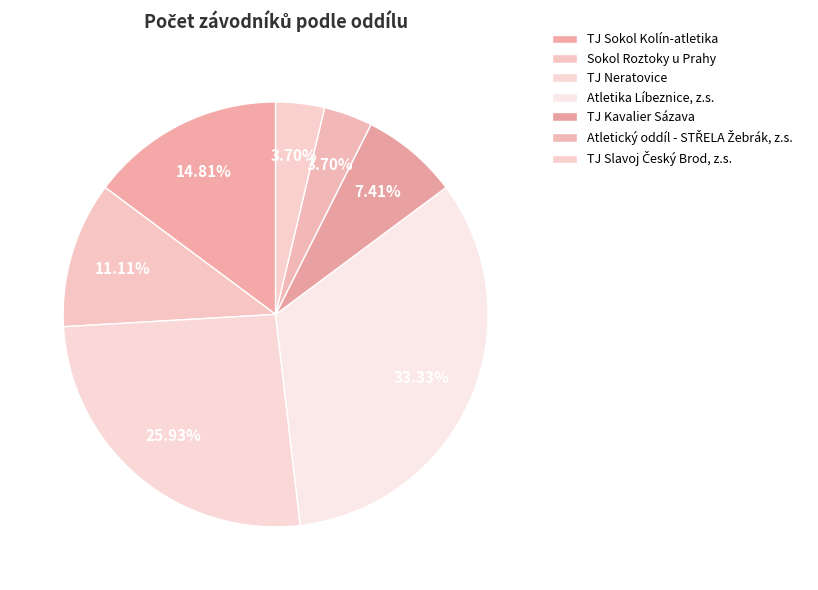

Count the number of slices in the pie.

7